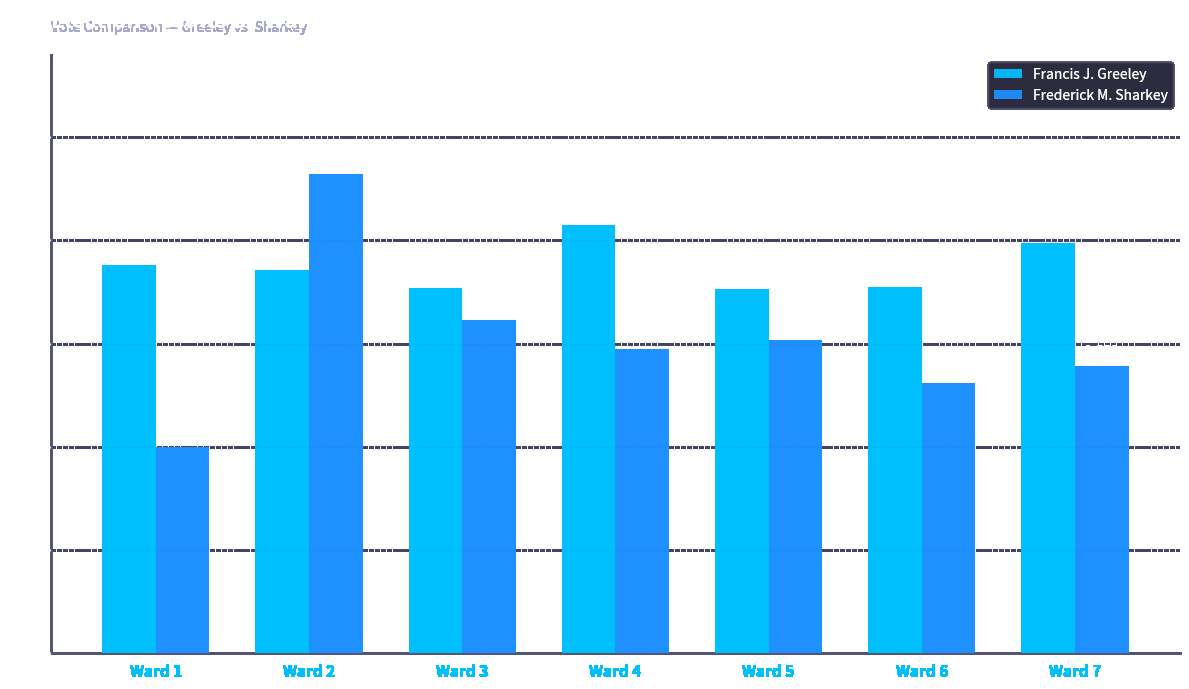

What is the average value of the Frederick M. Sharkey series?

1517